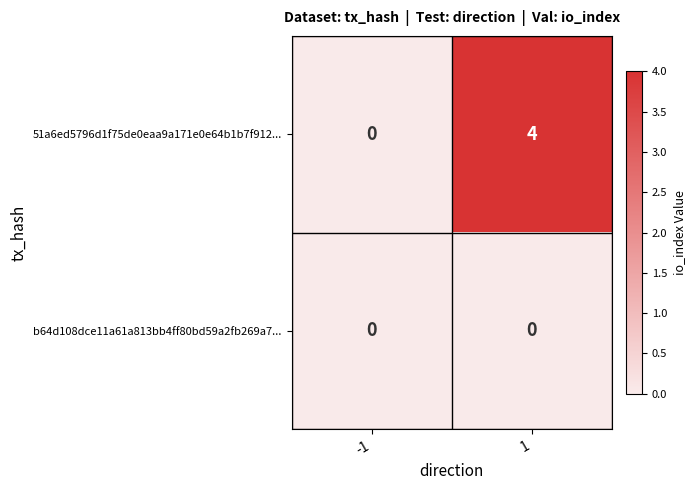

The value of 51a6ed5796d1f75de0eaa9a171e0e64b1b7f912... at -1 is 3. True or false?

False